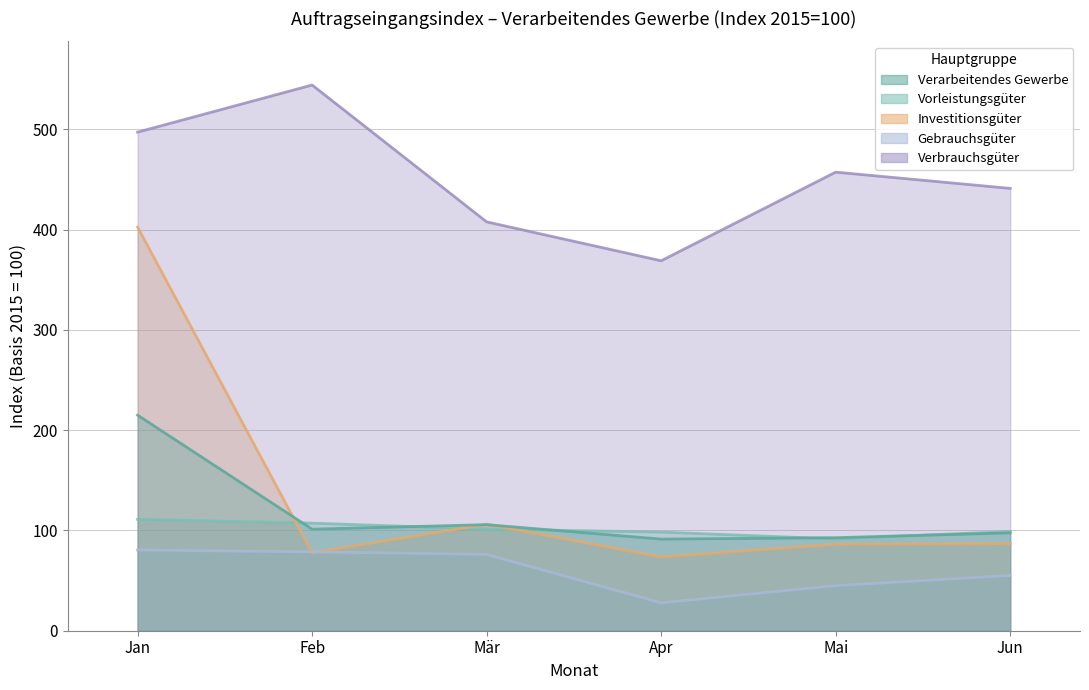

How many lines are shown in the chart?

5